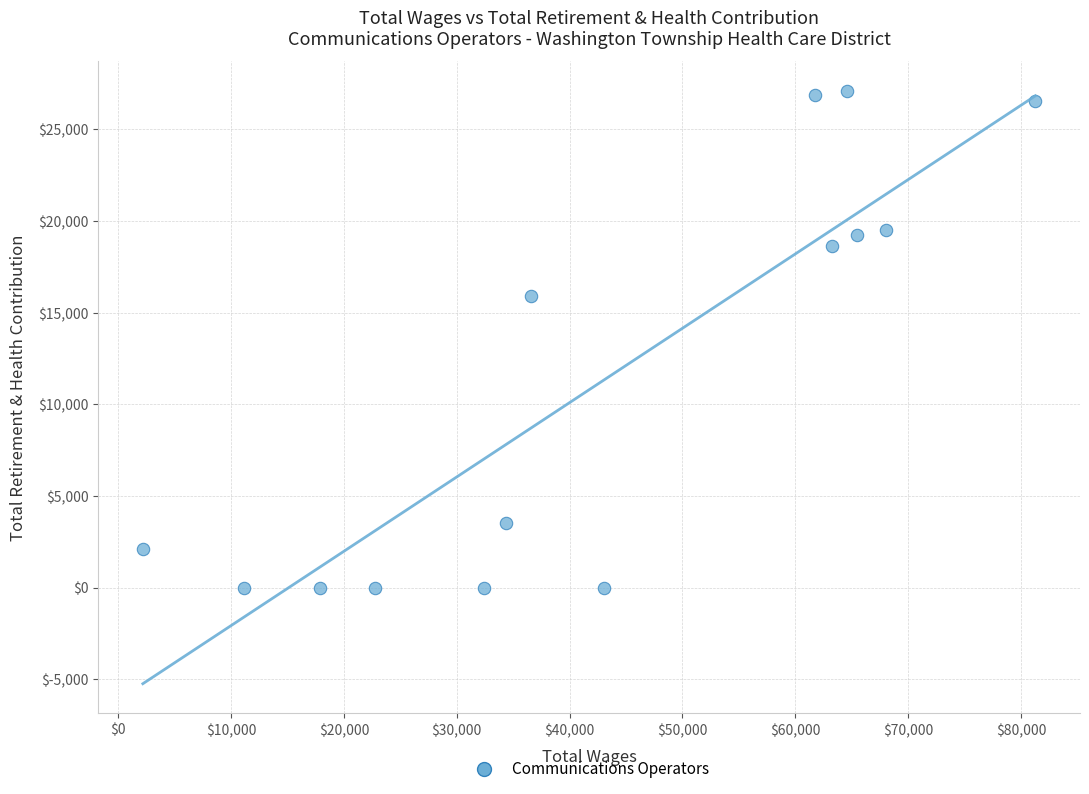

What Y value in the scatter plot is closest to 13556?

15894